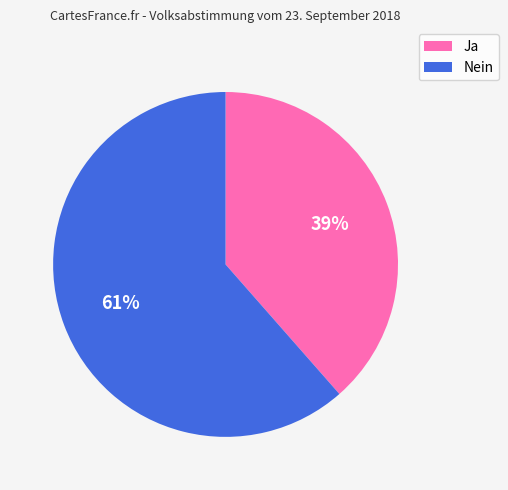

To the nearest percent, what portion does Ja represent?

39%